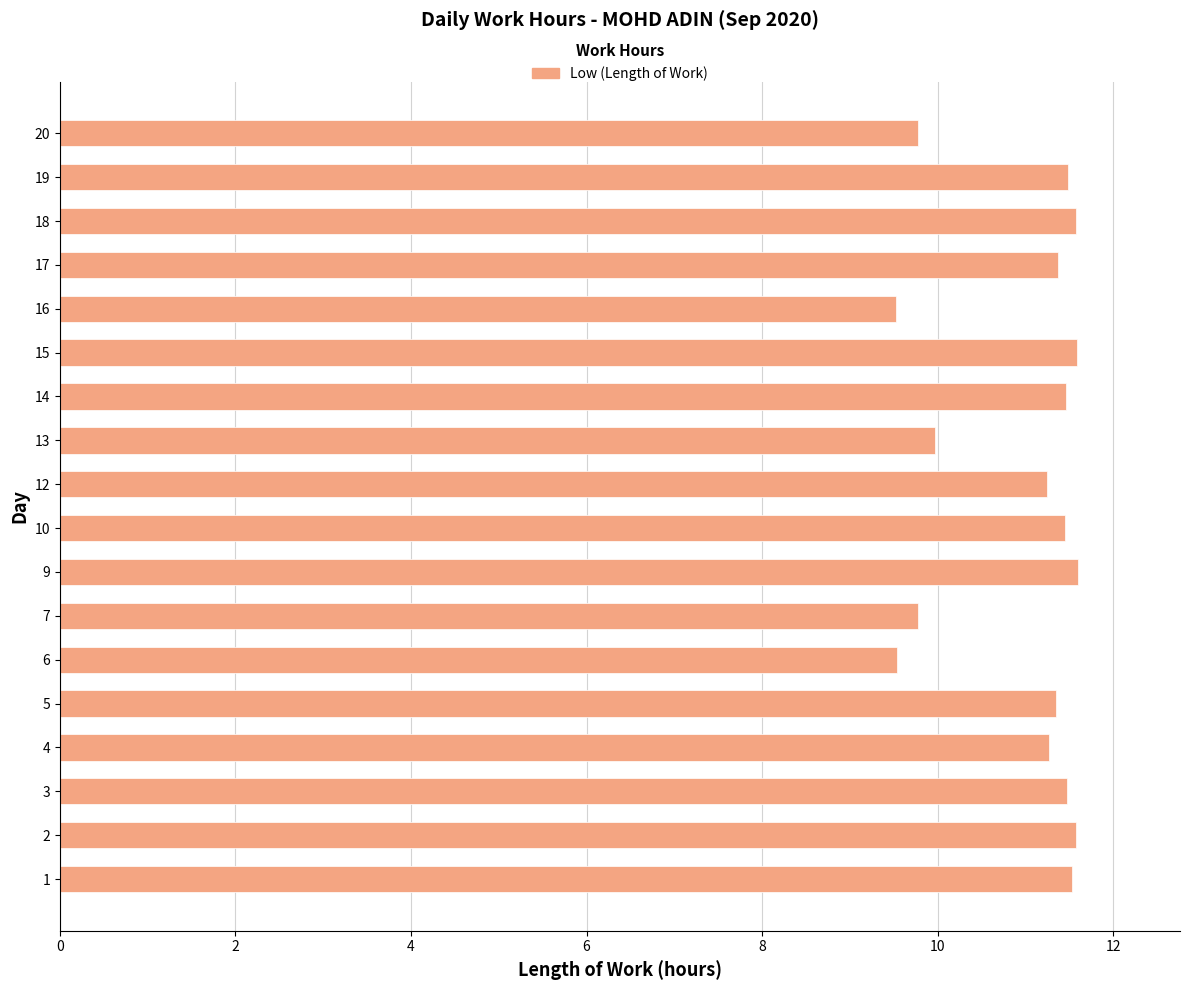

True or false: the data shows 14.9 at 16.

False